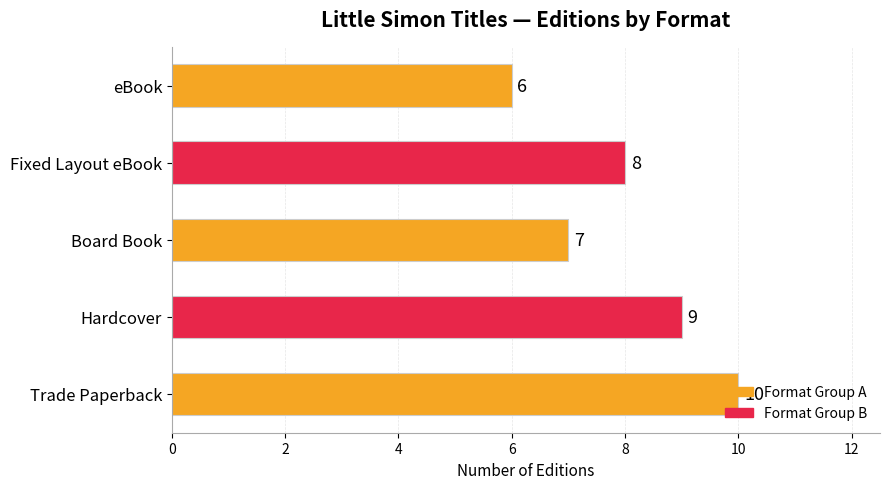

What is the difference between the second highest and second lowest values?

2